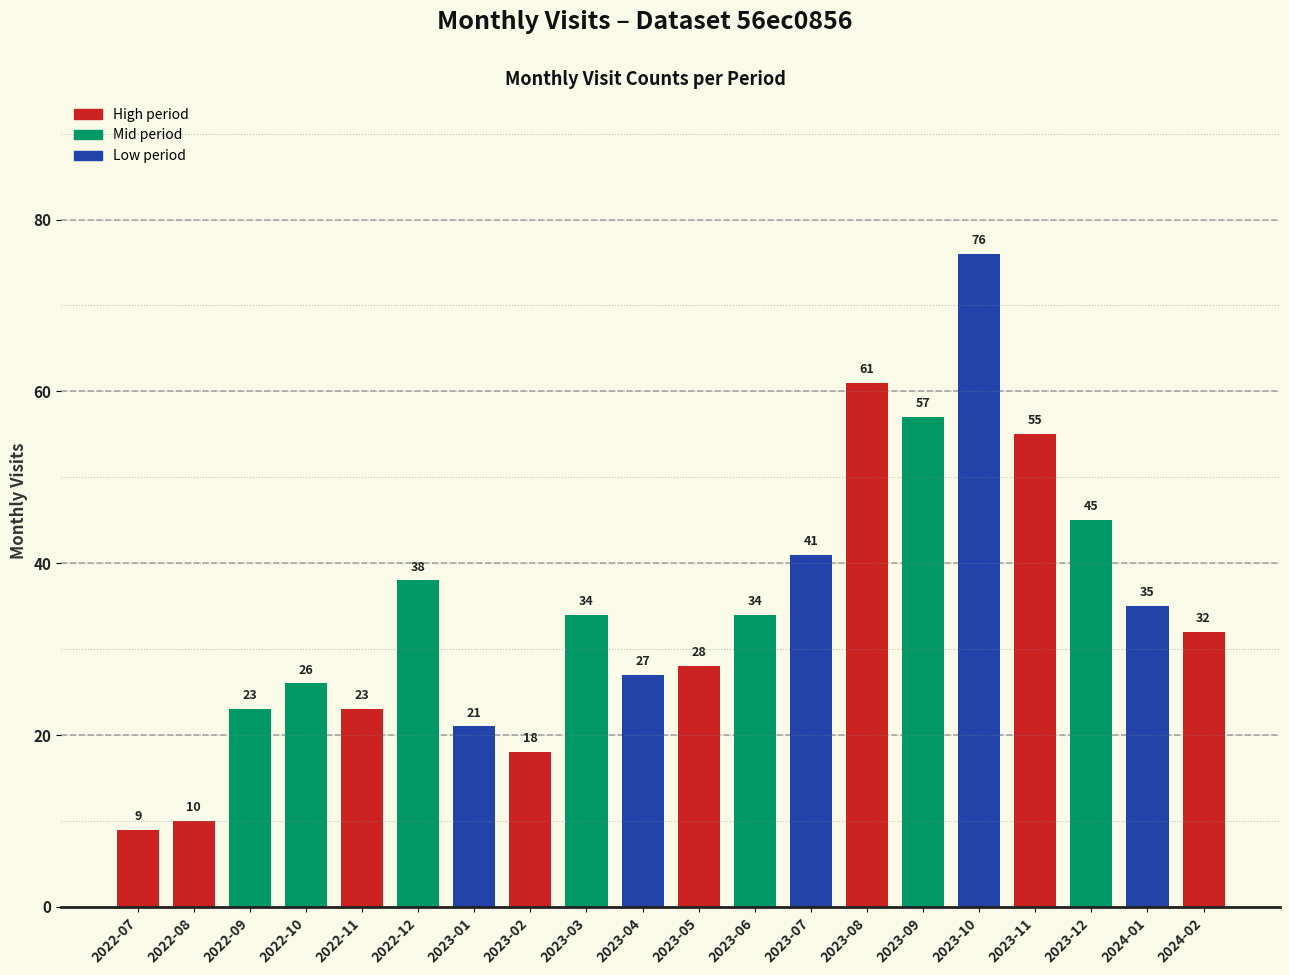

What is the value of the 18th bar from the left?

45